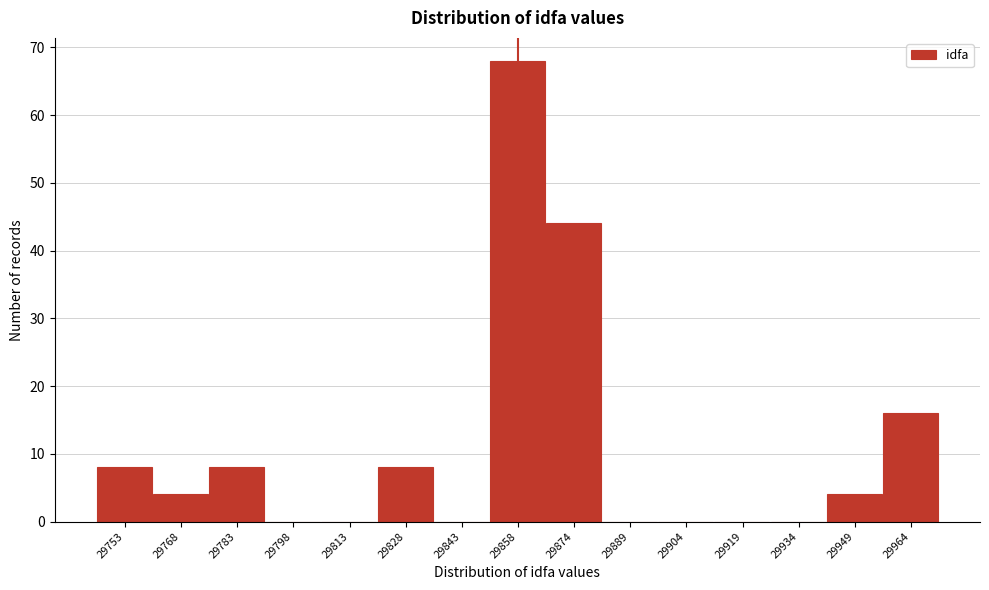

Reading left to right, what are all the values shown in this chart?

29753=8	29768=4	29783=8	29798=0	29813=0	29828=8	29843=0	29858=68	29874=44	29889=0	29904=0	29919=0	29934=0	29949=4	29964=16